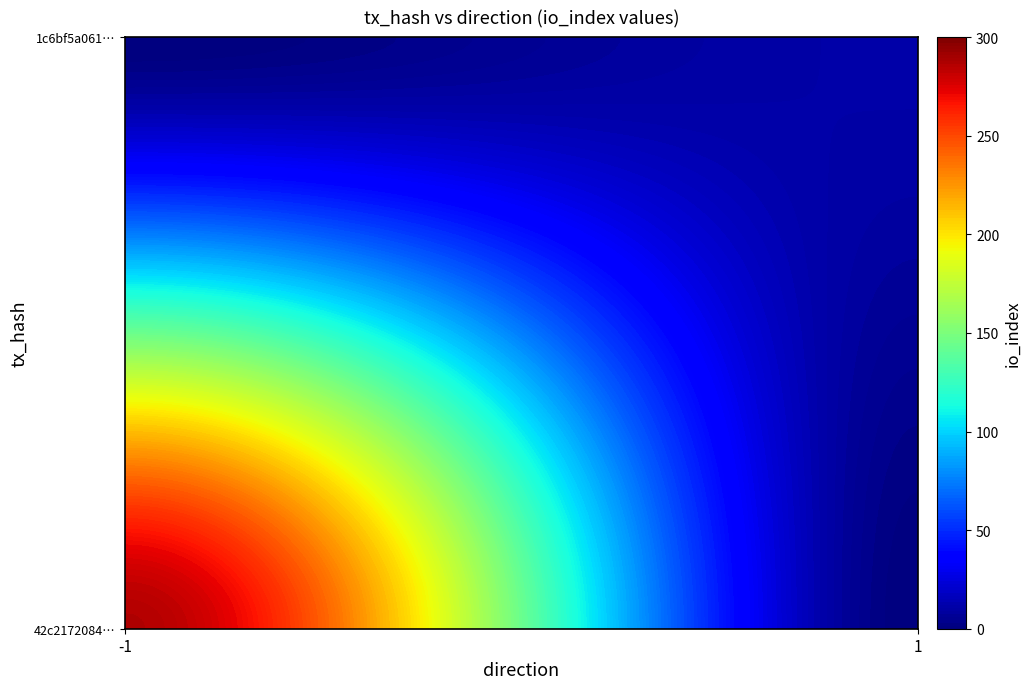

List the series in order of their peak value, highest first.

42c217208453e6c5dec3059312fc9b6846d40be, 1c6bf5a061aee6e38f2f651ecb31523b345d0c3